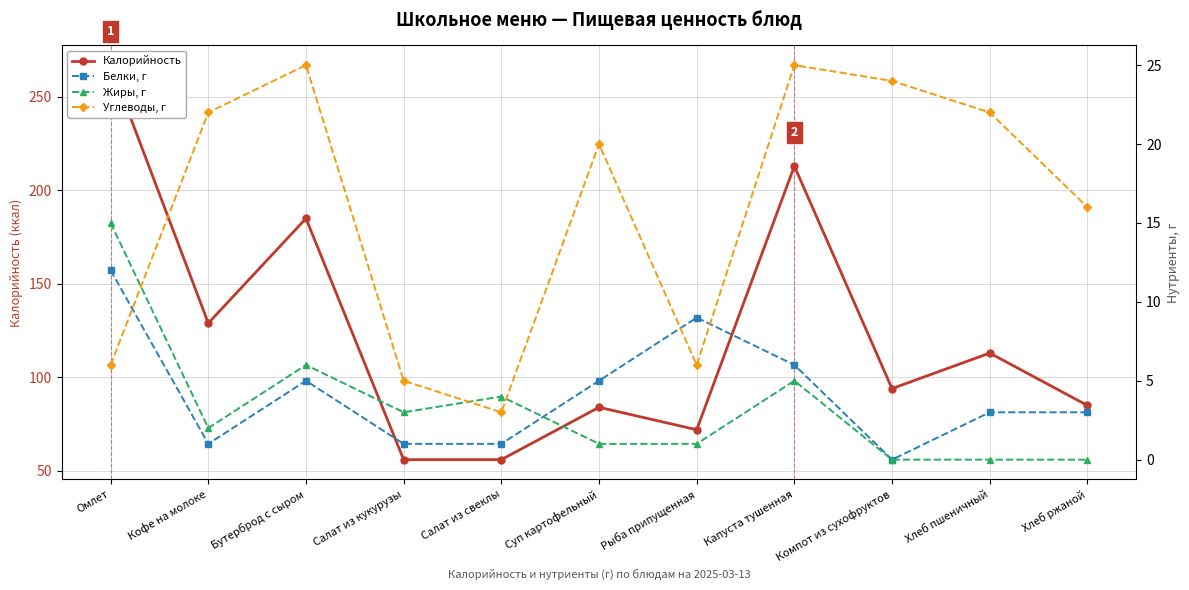

At which label is Калорийность closest to 161?

Бутерброд с сыром